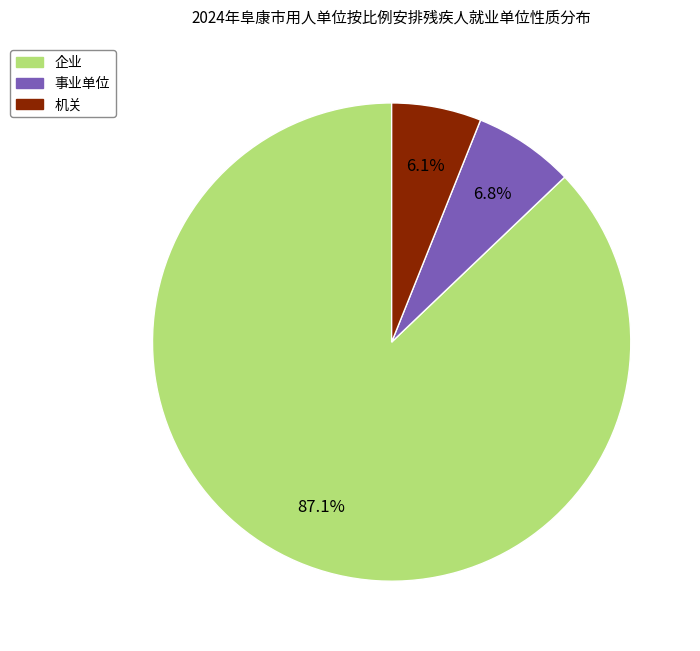

What percentage is the 企业 slice, to the nearest percent?

87%